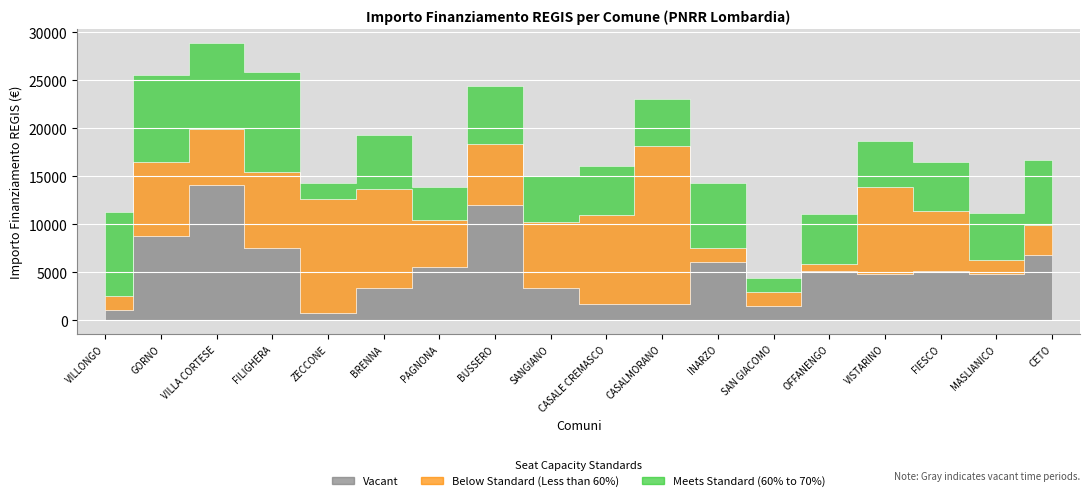

Where is Concluso nearest to the value 7396?

FILIGHERA